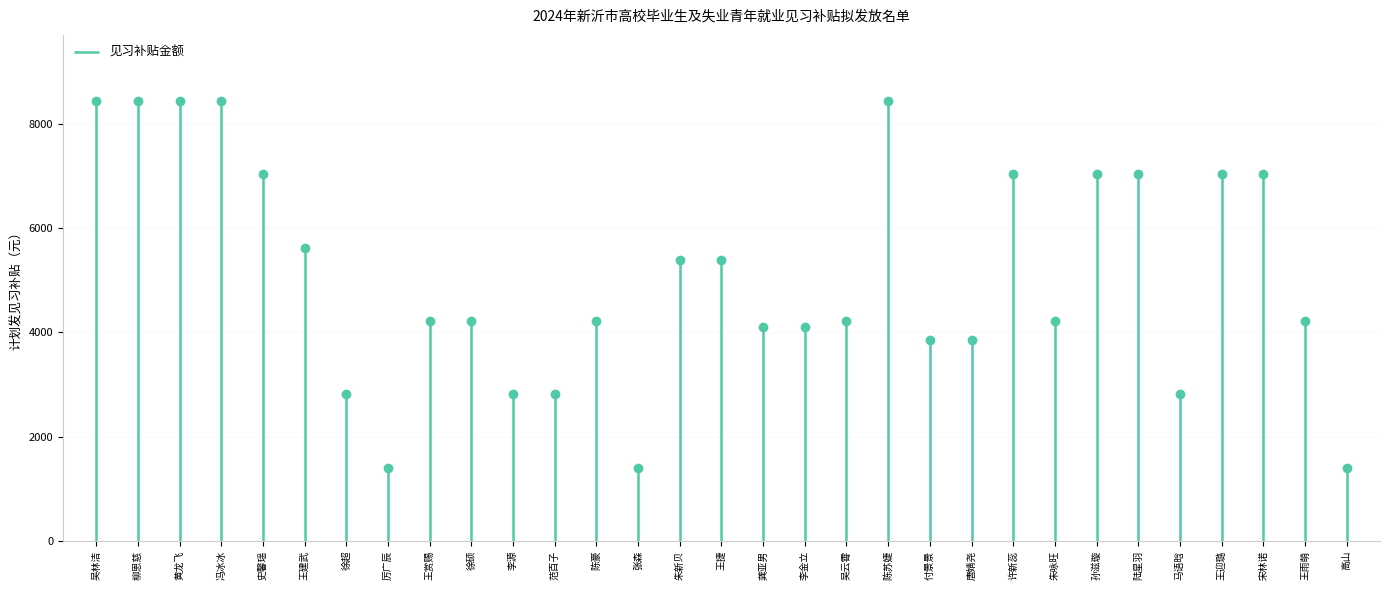

Which category has the lowest value across all series?

厉广辰